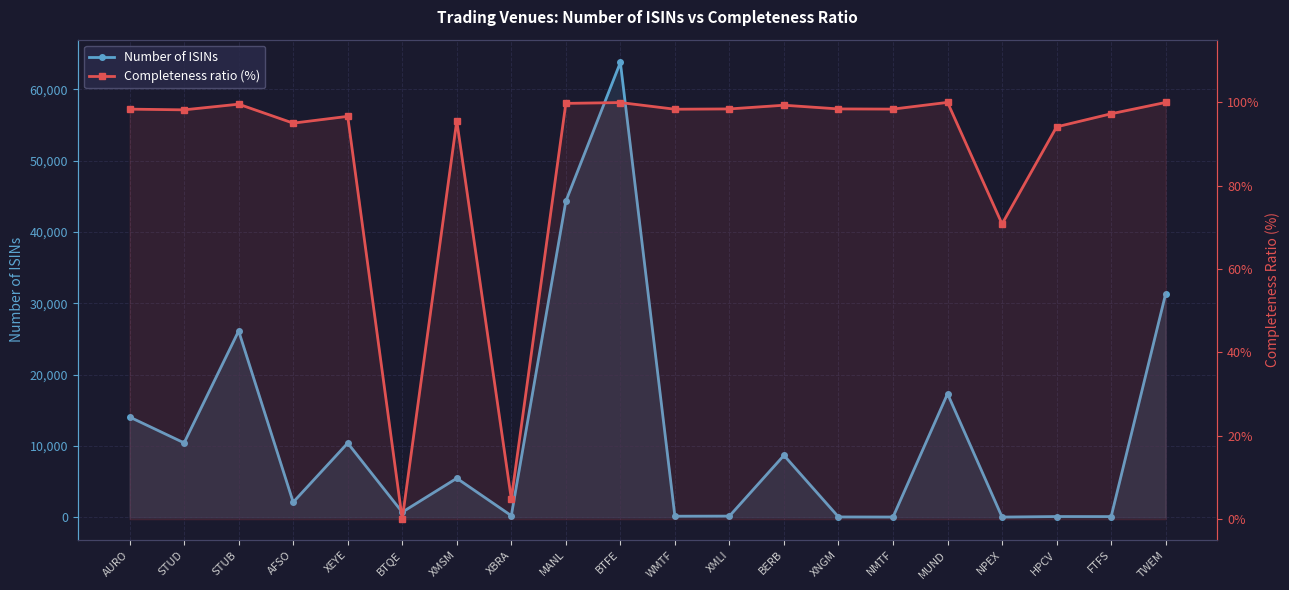

True or false: Completeness ratio (%) has a value of 0.0 at BTQE.

True